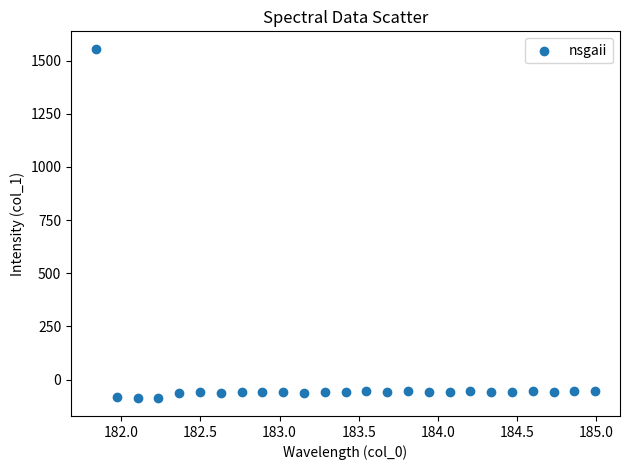

What is the range of Y values (max minus min)?

1644.3